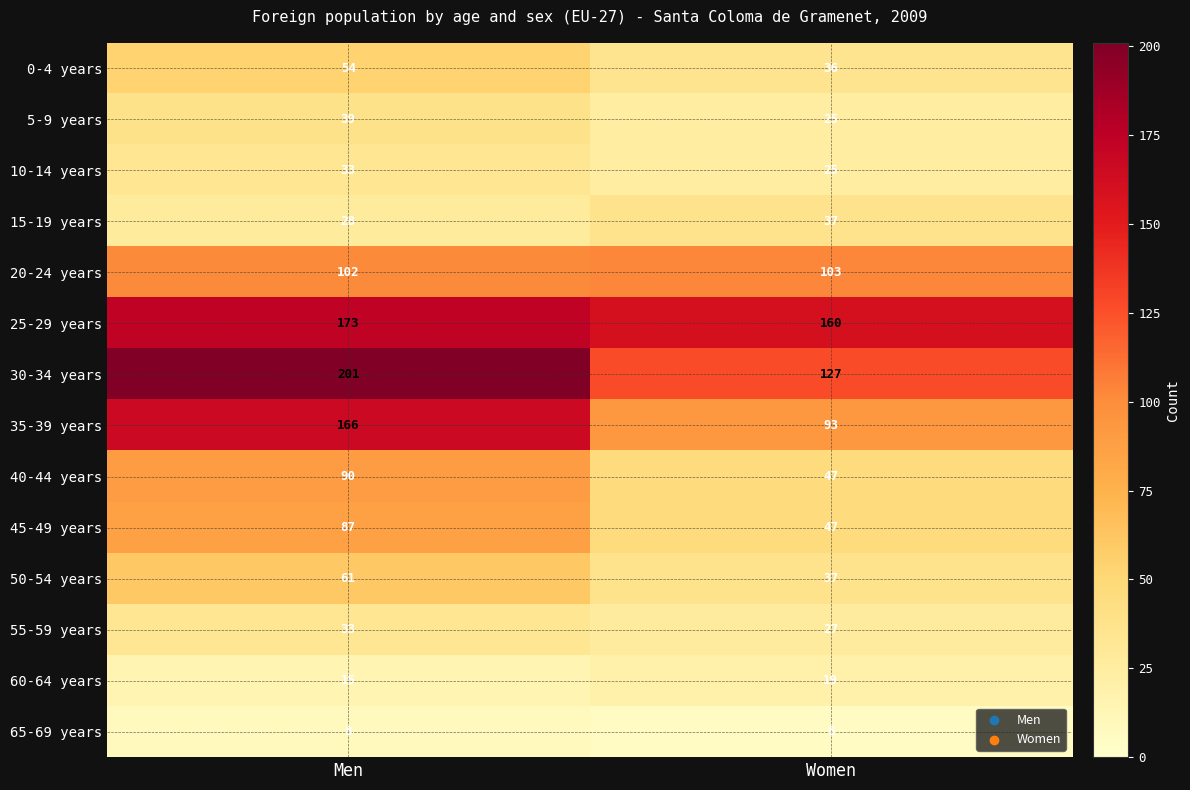

What is the approximate value of 60-64 years at Women?

19